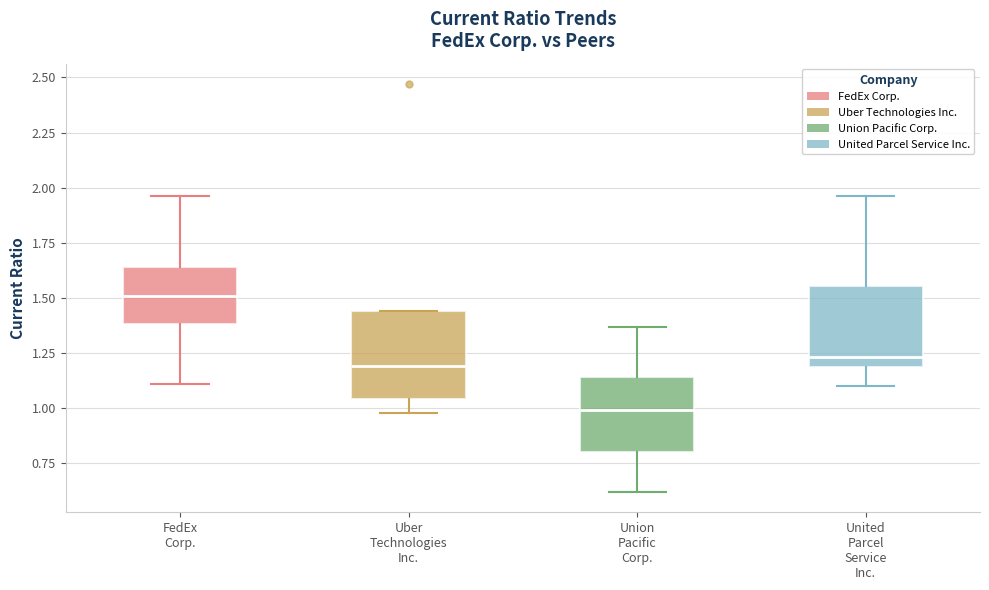

Reading left to right, transcribe this box plot: for each box, give where its median line is, the range the box spans, and where its two whiskers end, as read against the y-axis. The values are not printed on the chart, so give them approximately, as read against the axis.

FedEx Corp.: median 1.50, box 1.40 to 1.65, whiskers 1.10 to 1.95
Uber Technologies Inc.: median 1.20, box 1.05 to 1.45, whiskers 1.00 to 1.45
Union Pacific Corp.: median 1.00, box 0.80 to 1.15, whiskers 0.60 to 1.35
United Parcel Service Inc.: median 1.25, box 1.20 to 1.55, whiskers 1.10 to 1.95